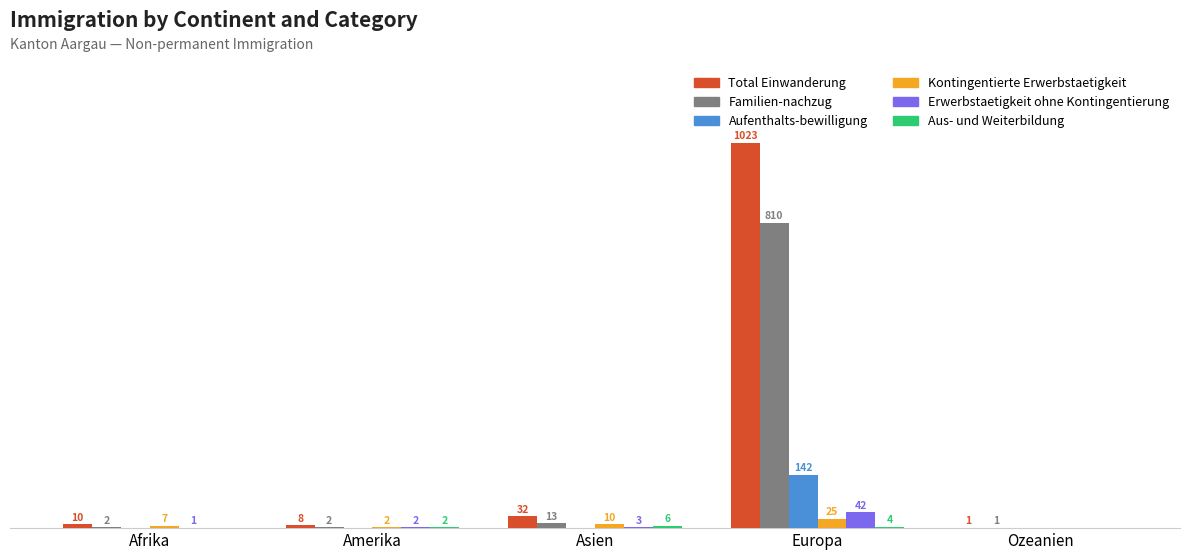

Which series changed the most between Europa and Ozeanien?

Total Einwanderung